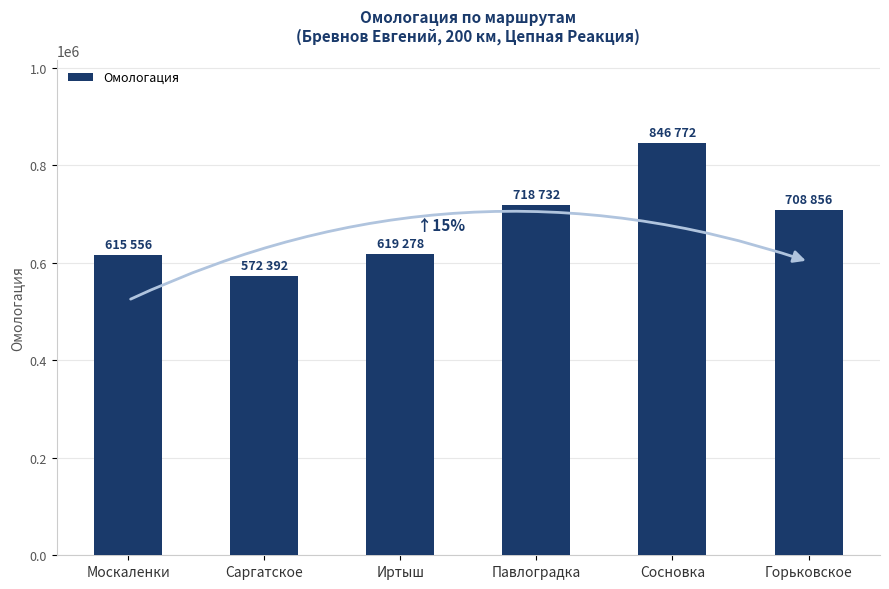

True or false: the data shows 615556 at Москаленки.

True